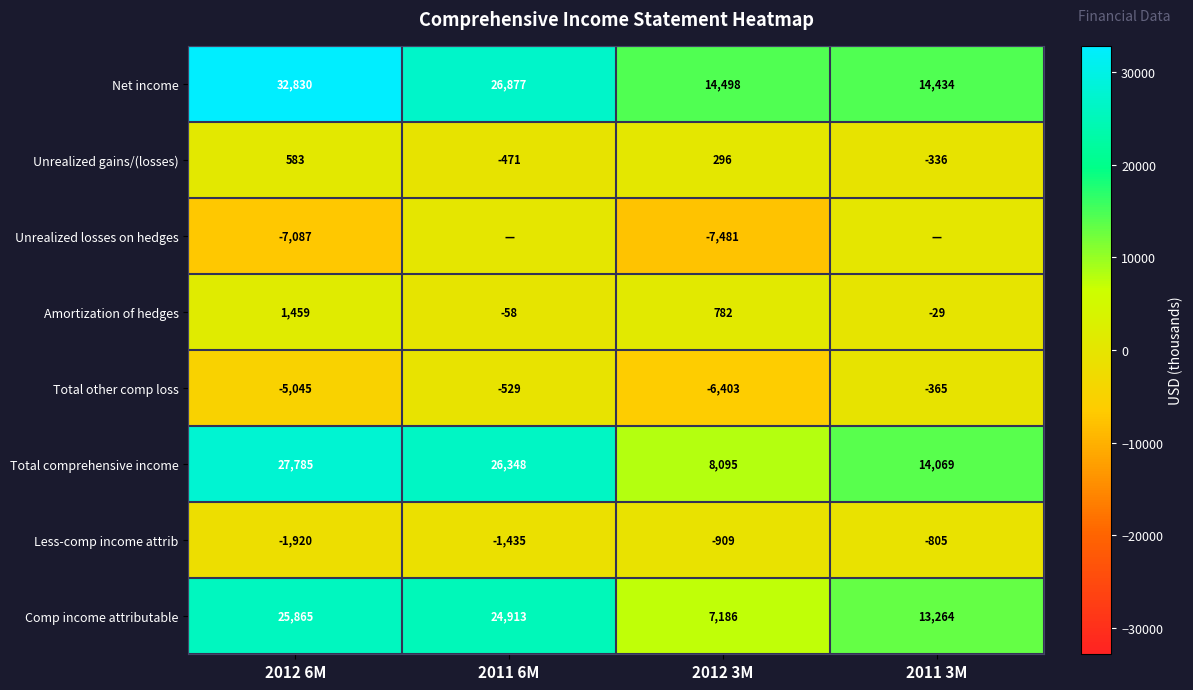

At which label is Total other comp loss closest to -3384?

2012 6M